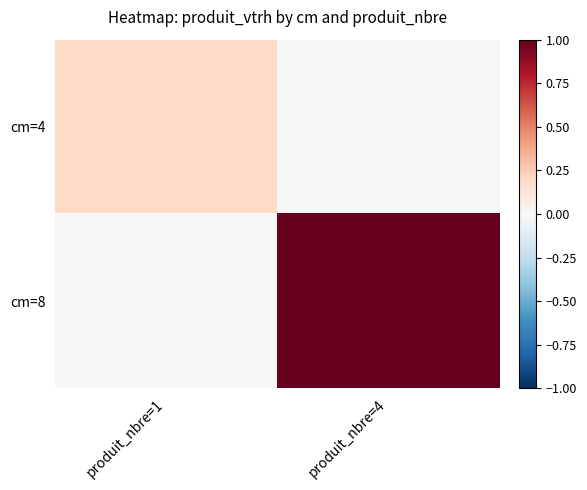

Between produit_nbre=1 and produit_nbre=4, which is larger?

produit_nbre=1